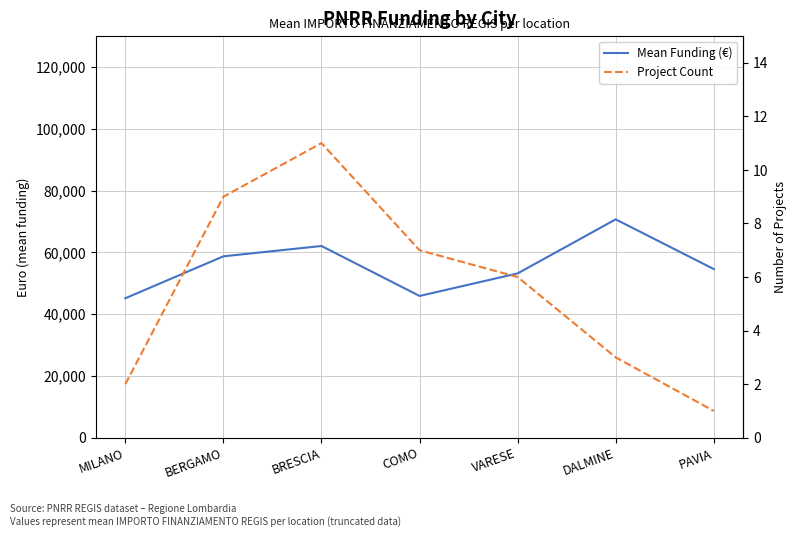

Reading left to right, extract all data points from this chart.

Mean Funding (€): MILANO=45134.3	BERGAMO=58706.8	BRESCIA=62047.4	COMO=45876.1	VARESE=53177.9	DALMINE=70666.7	PAVIA=54577.6
Project Count: MILANO=2.0	BERGAMO=9.0	BRESCIA=11.0	COMO=7.0	VARESE=6.0	DALMINE=3.0	PAVIA=1.0